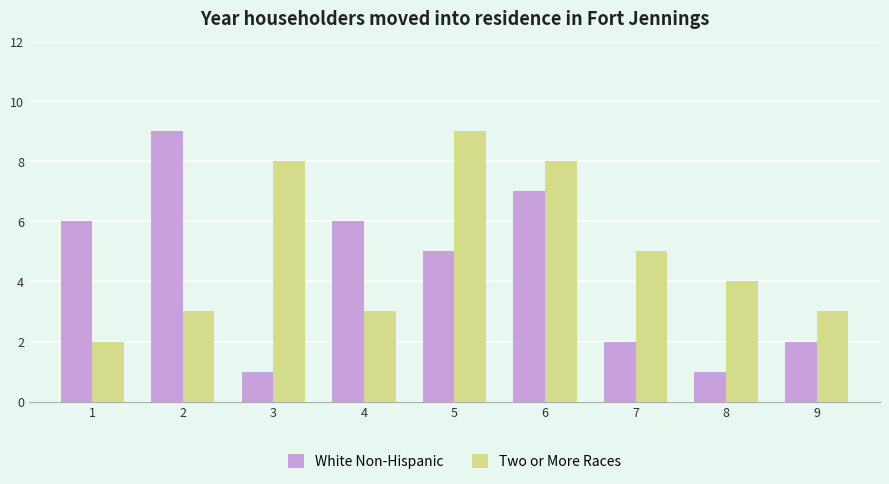

Rank the series by their average value, from highest to lowest.

Two or More Races, White Non-Hispanic